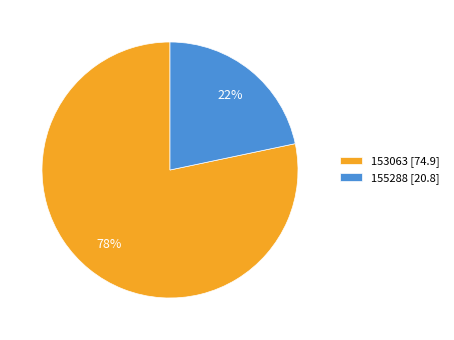

To the nearest percent, what portion does 155288 represent?

22%